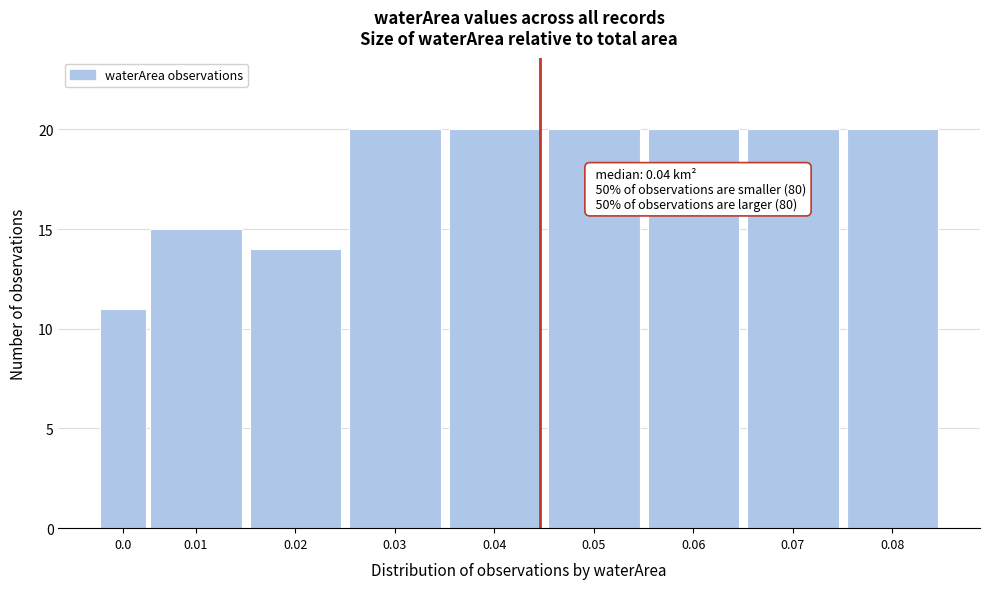

Reading left to right, what are all the values shown in this chart?

0.0=11	0.01=15	0.02=14	0.03=20	0.04=20	0.05=20	0.06=20	0.07=20	0.08=20